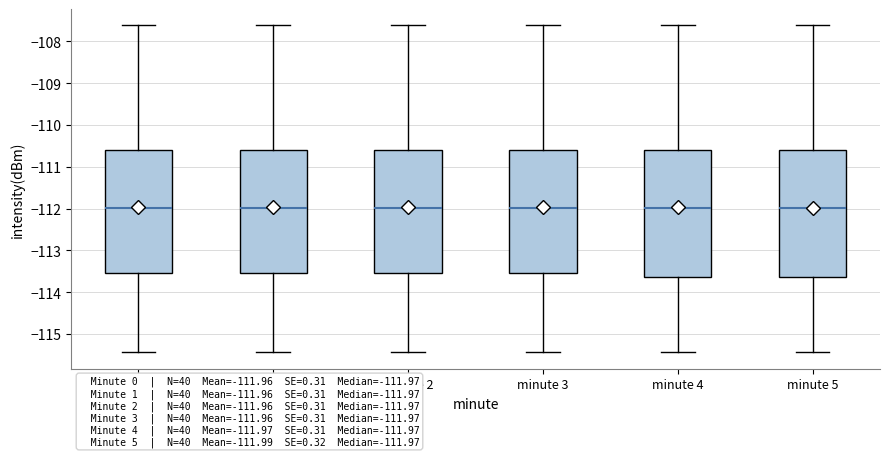

Reading left to right, transcribe this box plot: for each box, give where its median line is, the range the box spans, and where its two whiskers end, as read against the y-axis. The values are not printed on the chart, so give them approximately, as read against the axis.

minute 0: median -112.0, box -113.5 to -110.6, whiskers -115.4 to -107.6
minute 1: median -112.0, box -113.5 to -110.6, whiskers -115.4 to -107.6
minute 2: median -112.0, box -113.5 to -110.6, whiskers -115.4 to -107.6
minute 3: median -112.0, box -113.5 to -110.6, whiskers -115.4 to -107.6
minute 4: median -112.0, box -113.6 to -110.6, whiskers -115.4 to -107.6
minute 5: median -112.0, box -113.6 to -110.6, whiskers -115.4 to -107.6